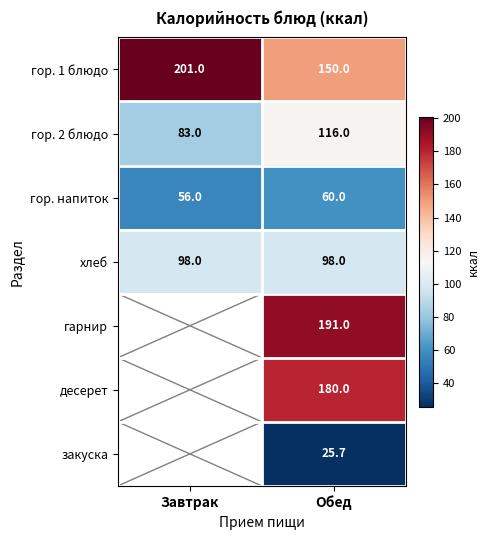

What is the total value across all series at Обед?

820.7